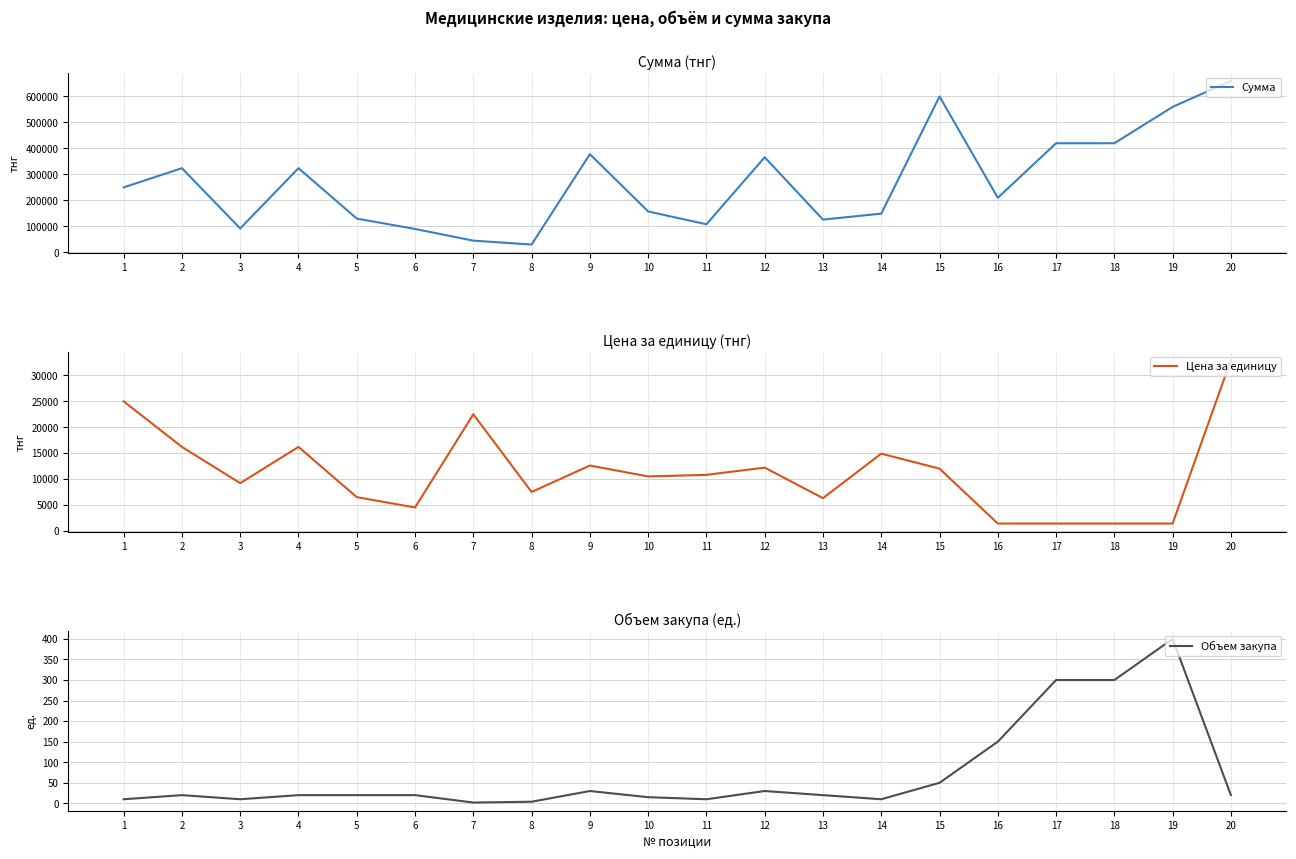

How many values in the Сумма series are below 250000?

10